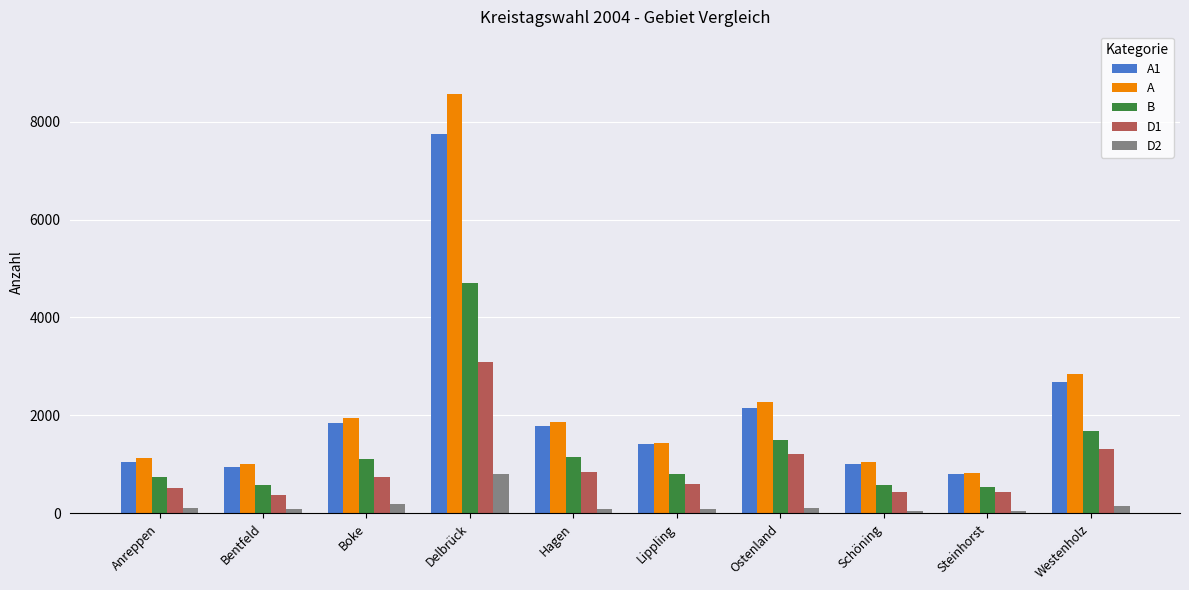

What is the maximum value shown in the chart?

8558